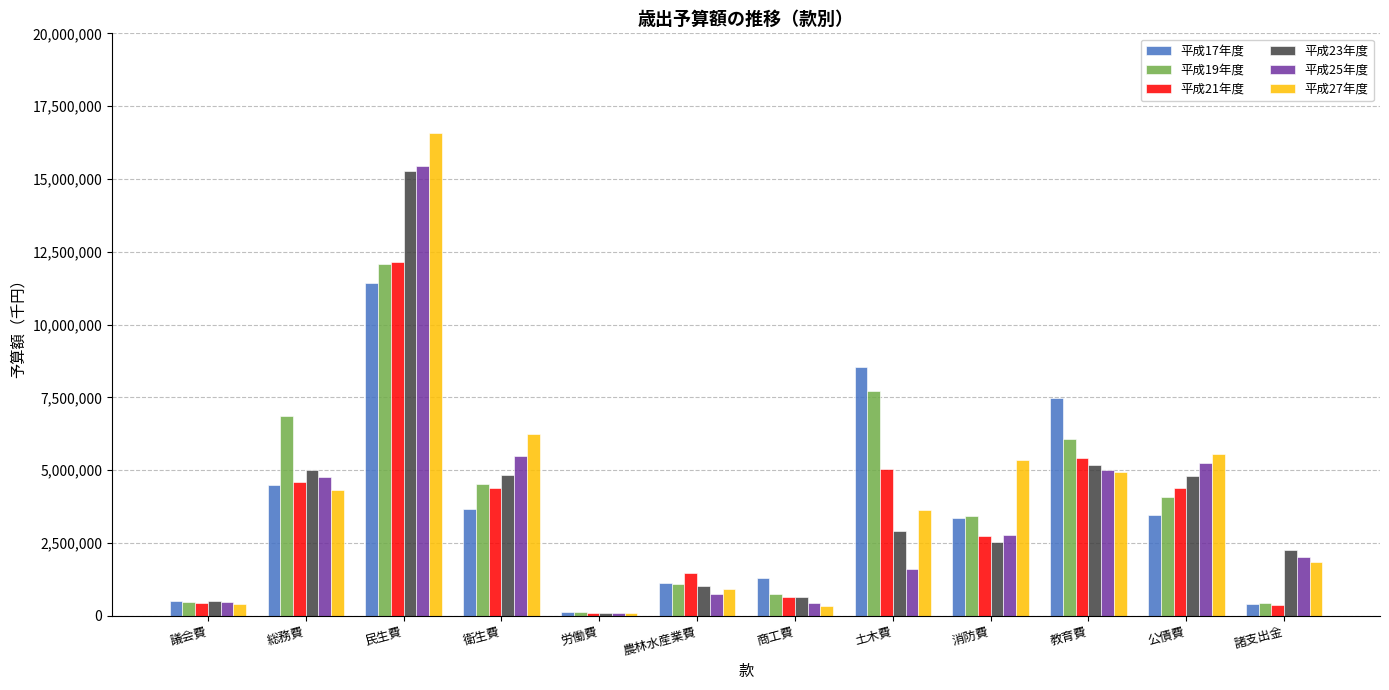

Which series has the largest range (max minus min)?

平成27年度